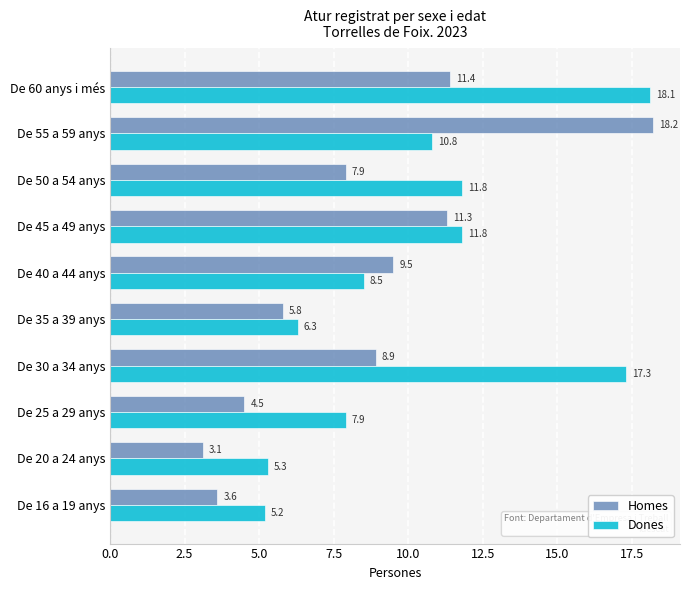

What are all the series names shown in the legend?

Homes, Dones